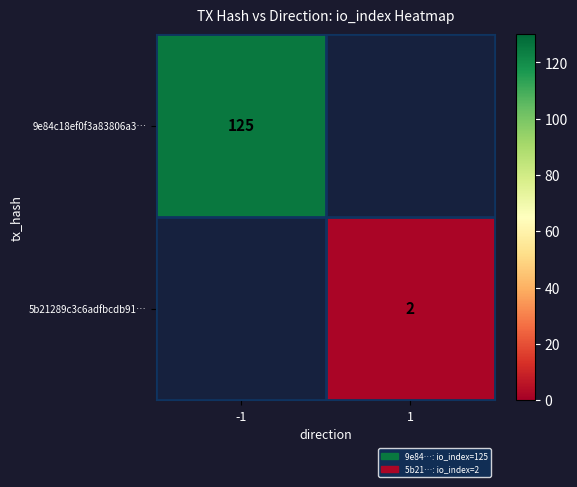

How many categories are shown in the chart?

2